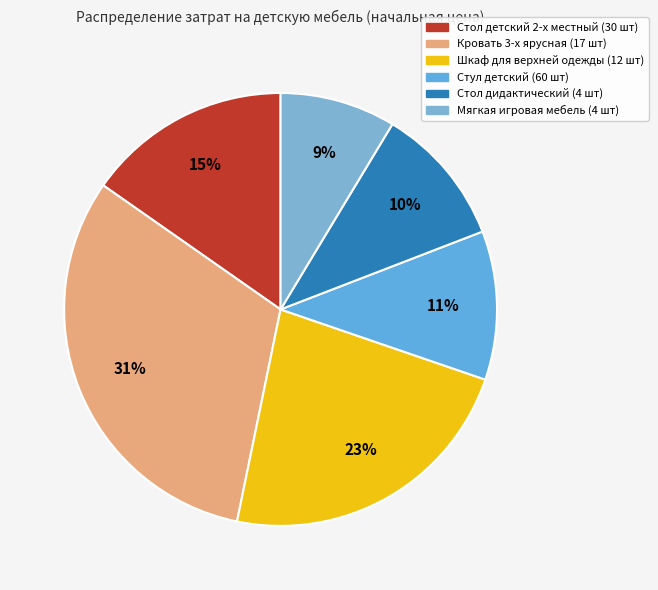

Which slice is the largest?

Кровать 3-х ярусная (17 шт)